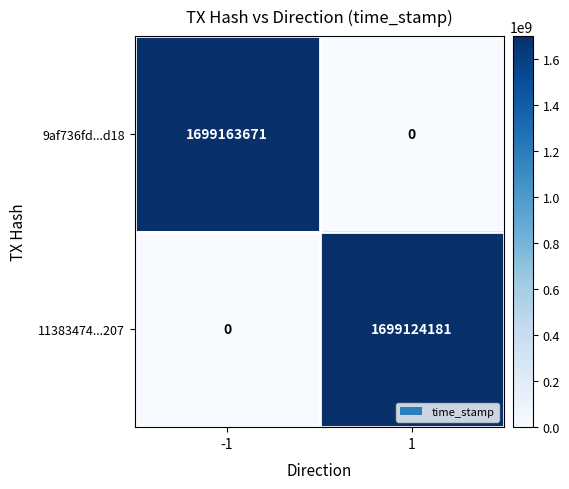

What is the difference between the 11383474...207 values at -1 and 1?

1699124181